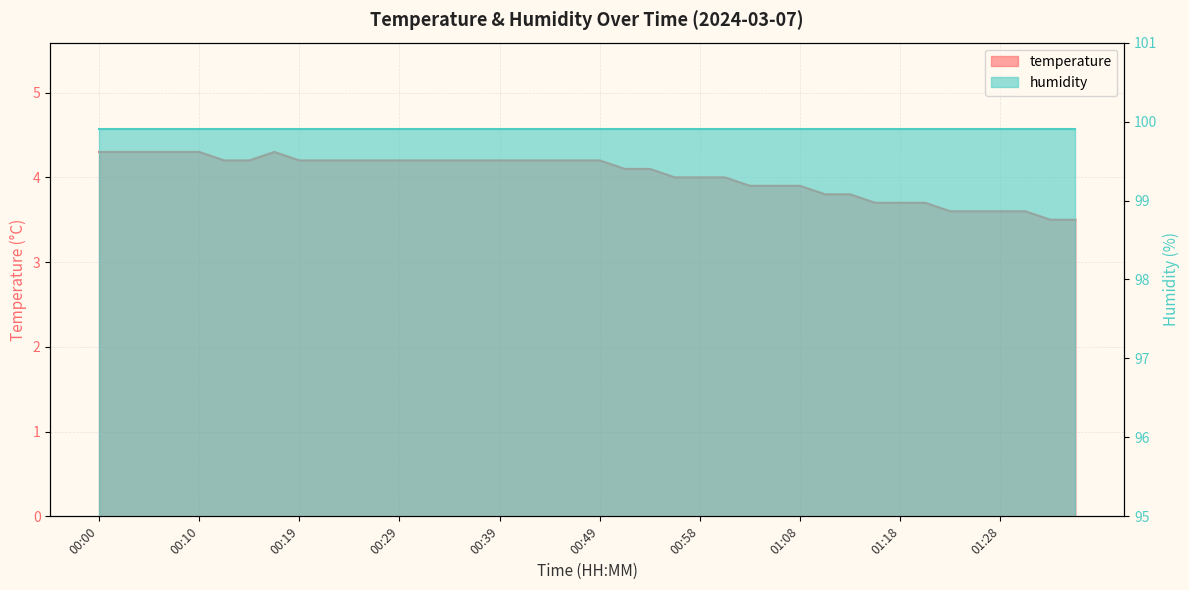

How many interior local peaks (higher than both neighbors) does the data have?

1